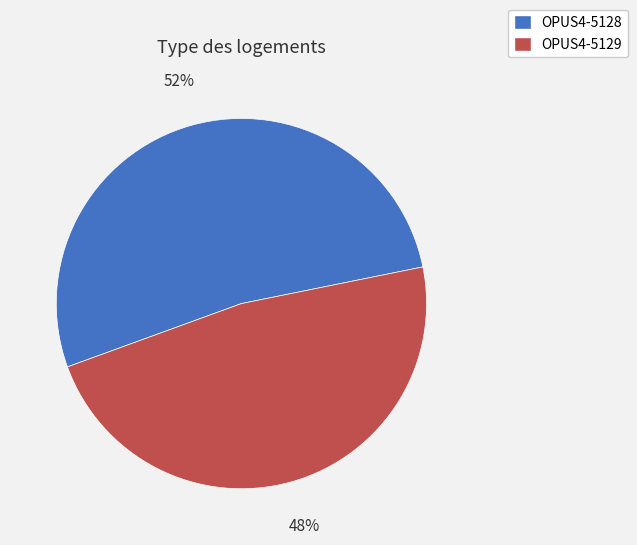

Which category has the smallest portion of the pie?

OPUS4-5129